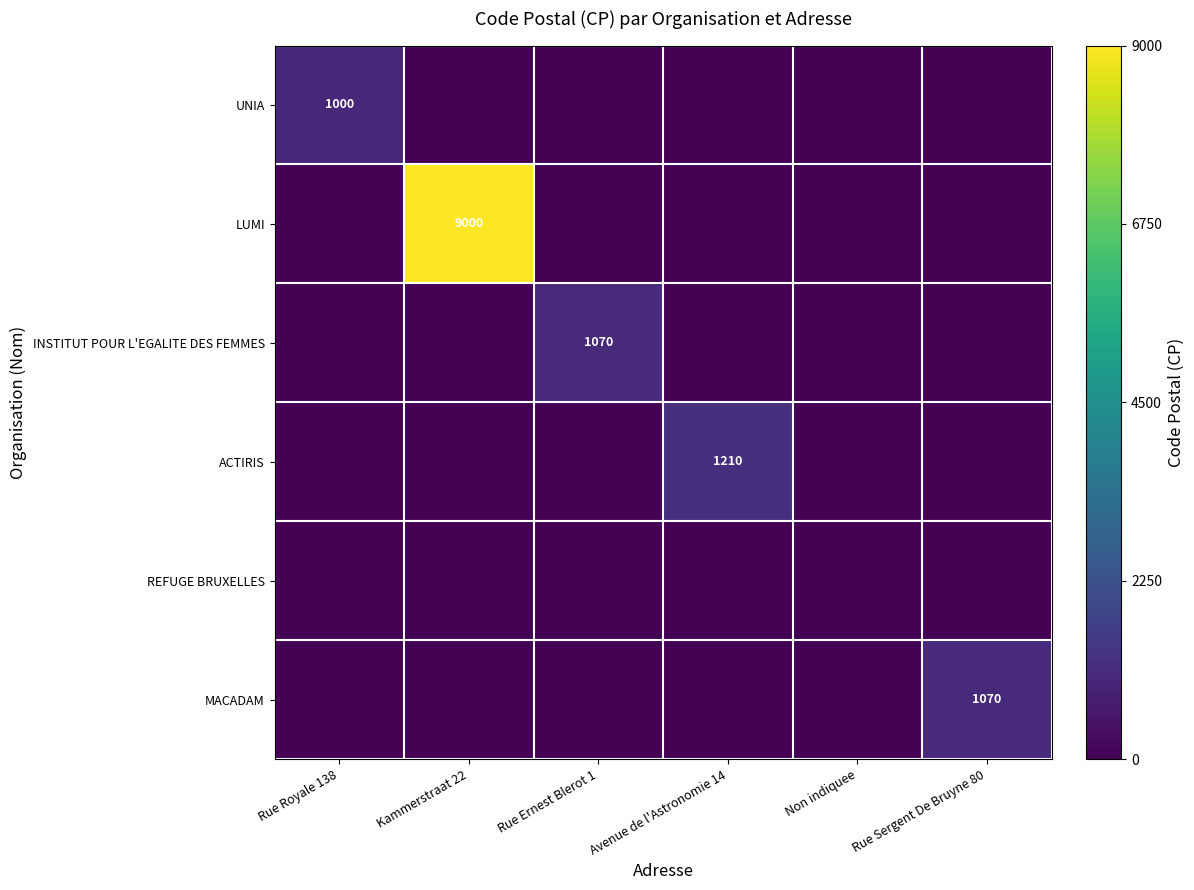

The INSTITUT POUR L'EGALITE DES FEMMES series shows 1822 at Rue Ernest Blerot 1. True or false?

False